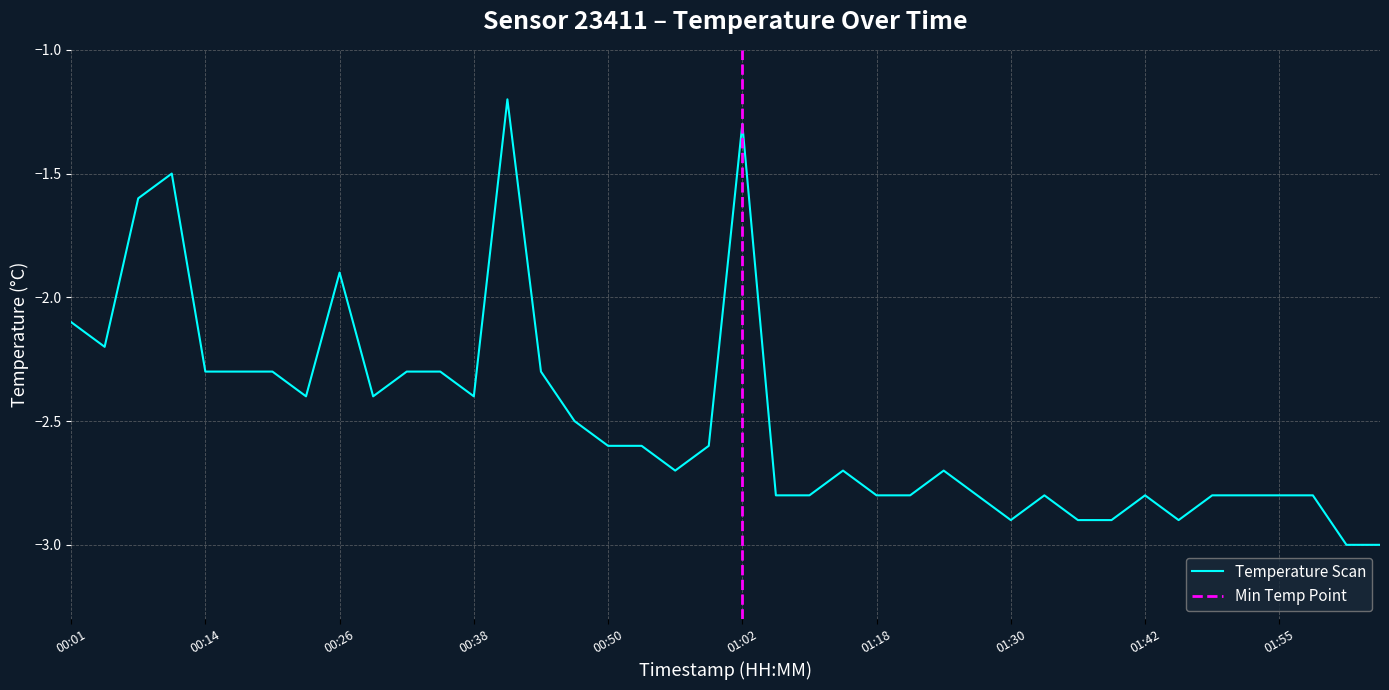

What is the average value?

-2.5